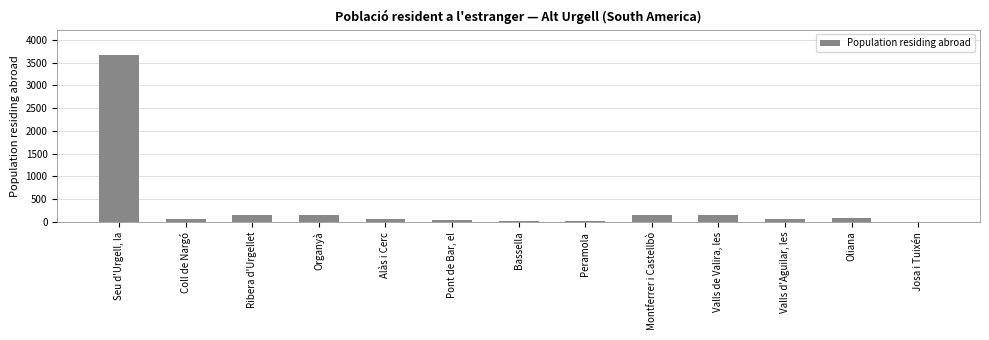

What is the change in value from Peramola to Valls de Valira, les?

+127